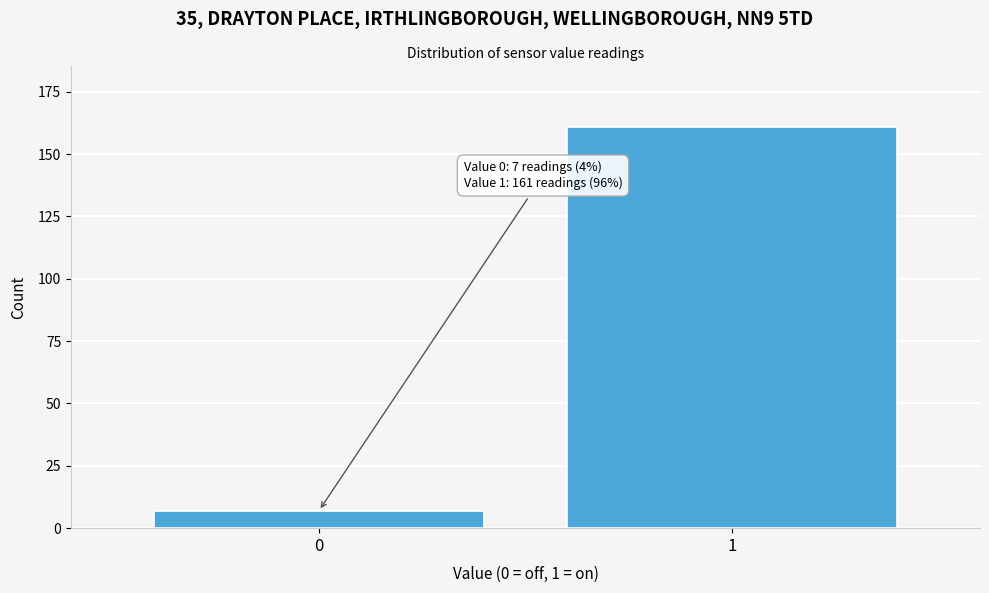

Reading right to left, transcribe all the data shown in this chart.

161	7